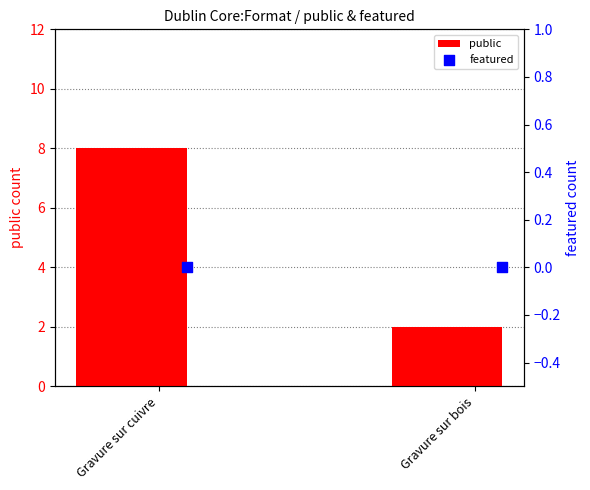

At how many categories does at least one series exceed 0?

2